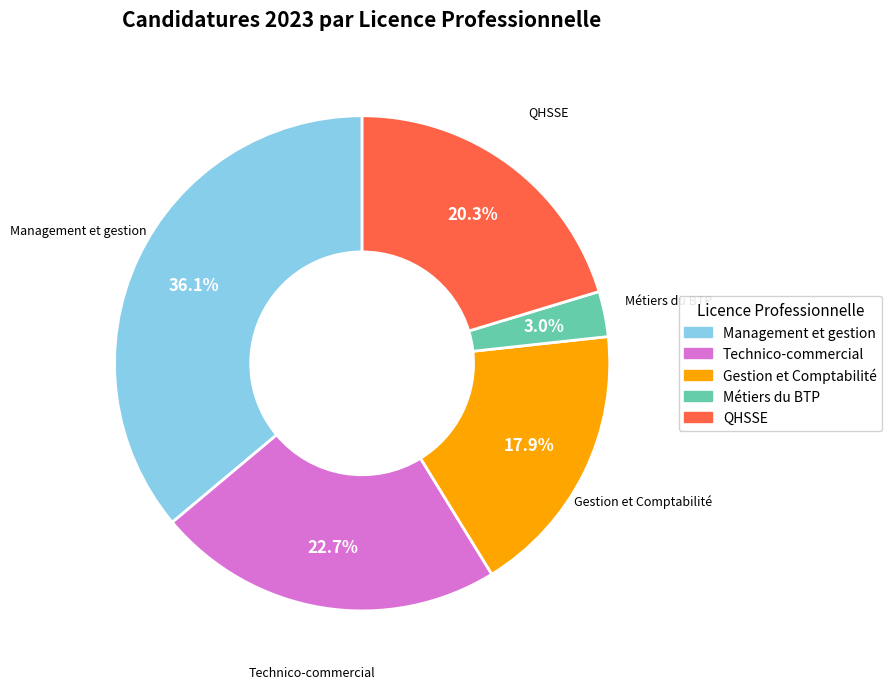

Is Métiers du BTP the majority of the pie?

No